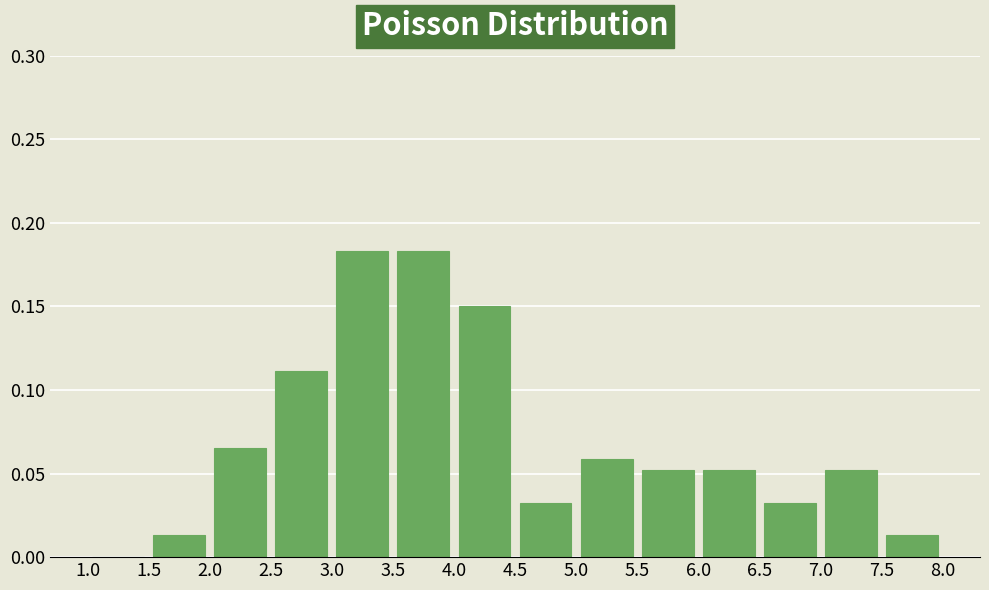

Reading left to right, list every bar in this chart as the range it spans on the x-axis followed by its height. The values are not printed on the chart, so give them approximately, as read against the axis.

1.0 to 1.5: 0
1.5 to 2.0: 0.015
2.0 to 2.5: 0.065
2.5 to 3.0: 0.110
3.0 to 3.5: 0.185
3.5 to 4.0: 0.185
4.0 to 4.5: 0.150
4.5 to 5.0: 0.035
5.0 to 5.5: 0.060
5.5 to 6.0: 0.050
6.0 to 6.5: 0.050
6.5 to 7.0: 0.035
7.0 to 7.5: 0.050
7.5 to 8.0: 0.015